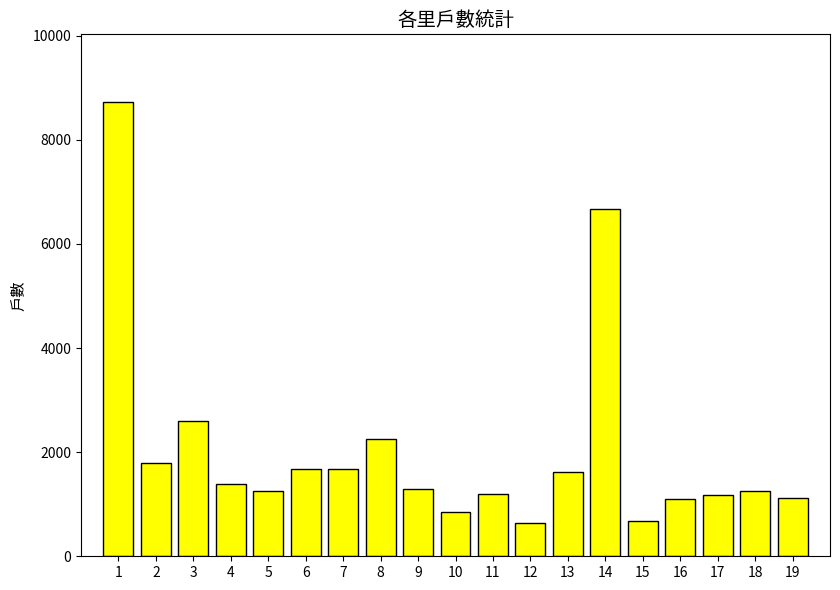

At which label does the data first exceed 1287?

1